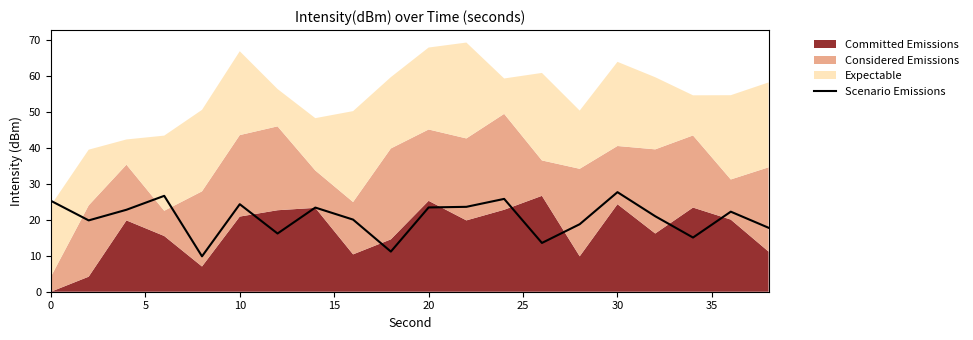

Reading right to left, what are all the values shown in this chart?

17.8	22.2	15.0	20.9	27.6	18.7	13.5	25.8	23.6	23.4	11.1	20.0	23.4	16.2	24.3	9.8	26.6	22.8	19.8	25.2